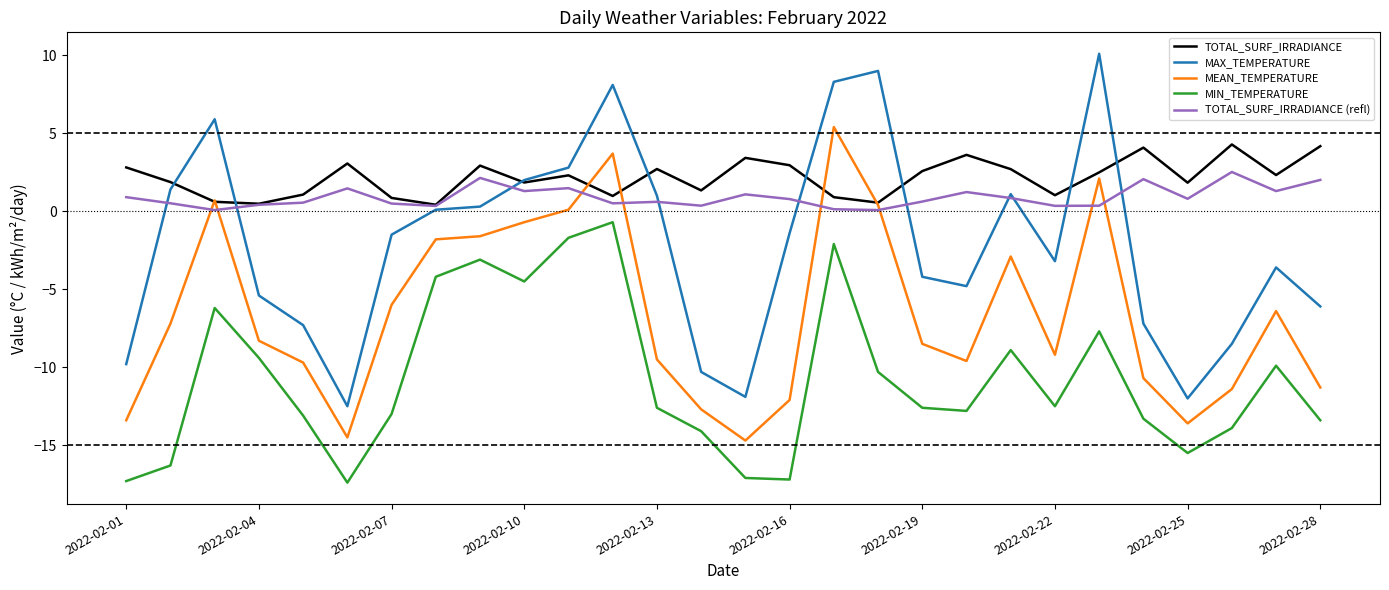

Which series has the largest total across all categories?

TOTAL_SURF_IRRADIANCE